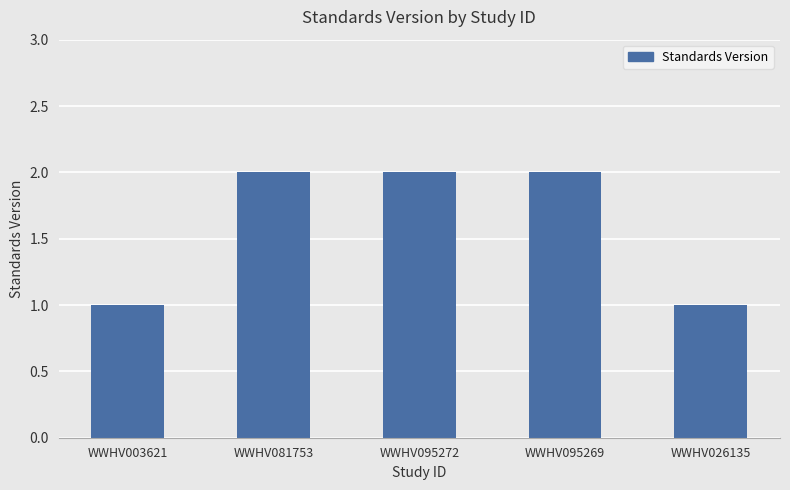

How many values are between 1 and 2?

5